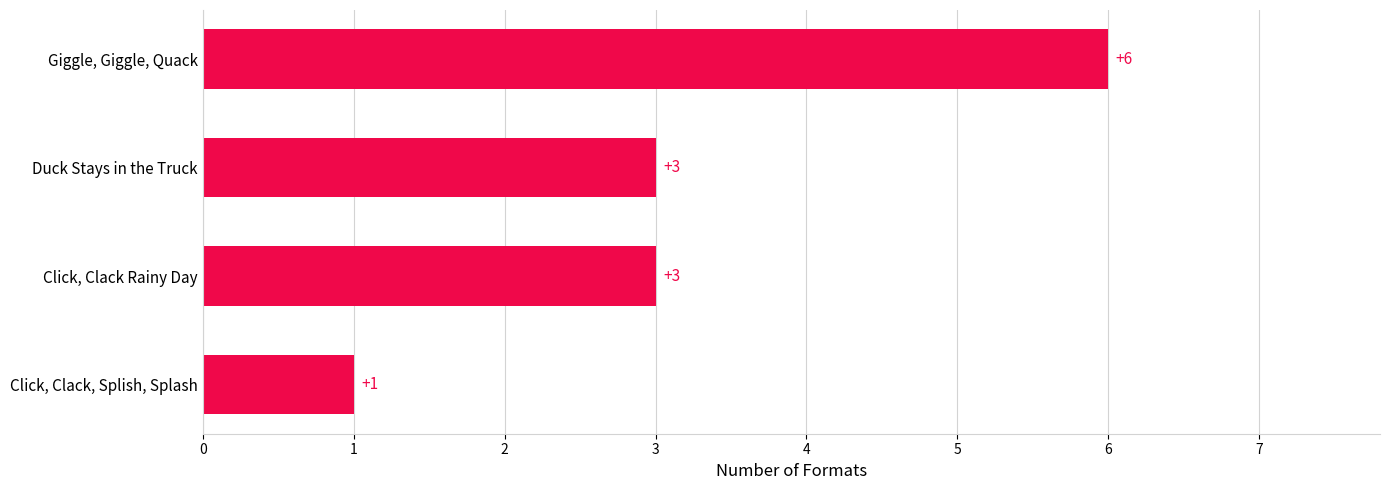

Count the number of categories in the chart.

4